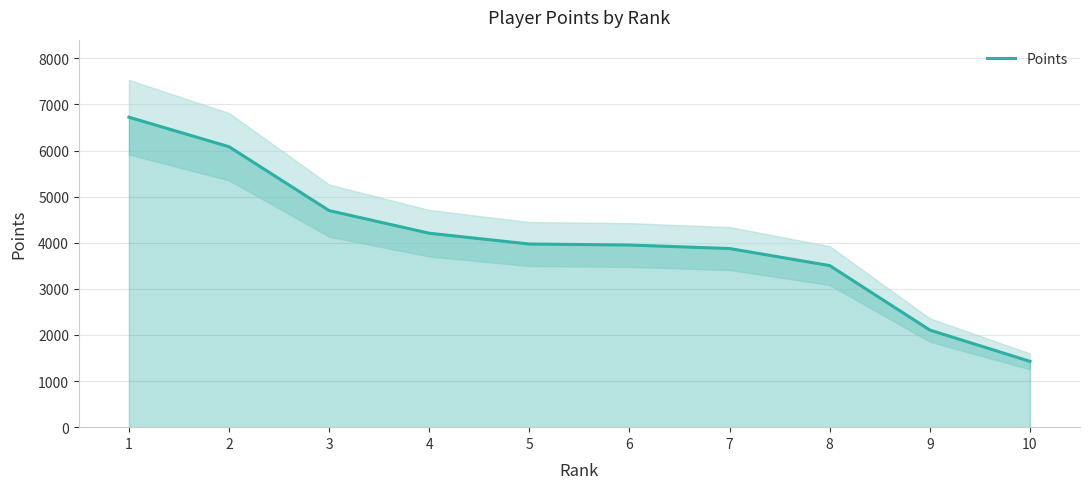

Reading right to left, transcribe all the data shown in this chart.

1427	2106	3504	3874	3950	3972	4206	4697	6082	6723